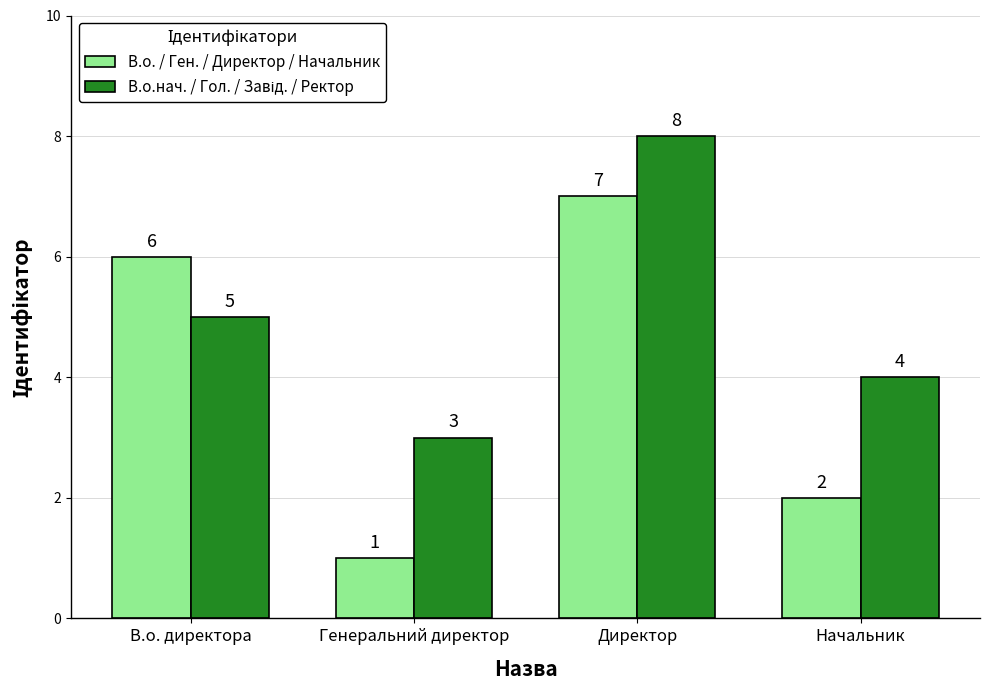

What is the total value across all series at Генеральний директор?

4